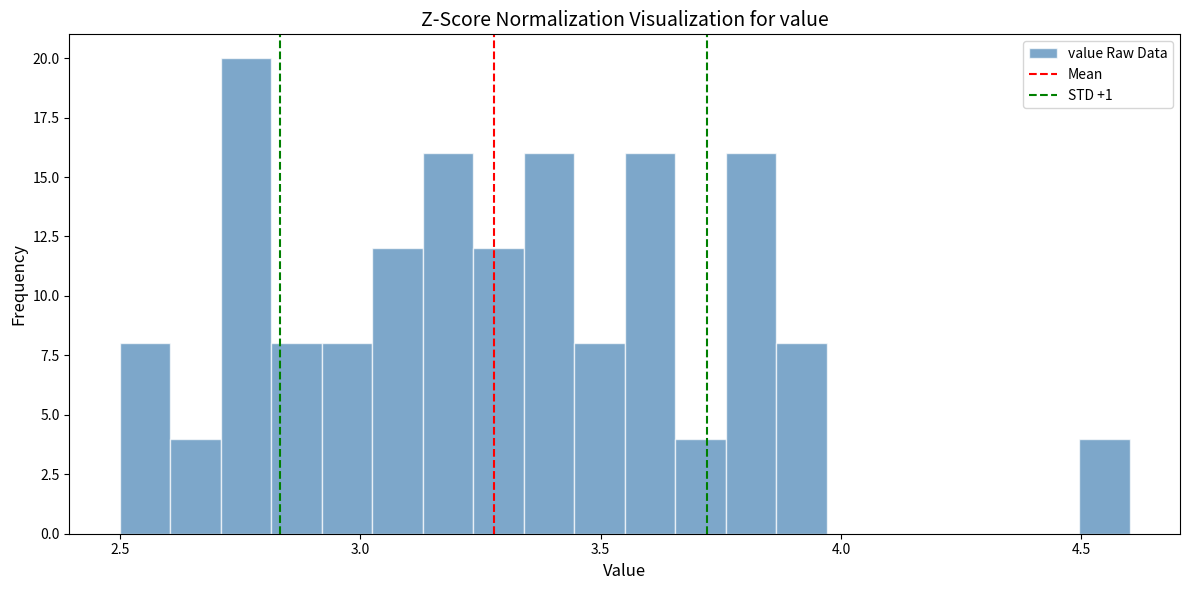

Around what value on the x-axis is the tallest bar? Give the approximate position of its centre, as read against the axis.

2.75